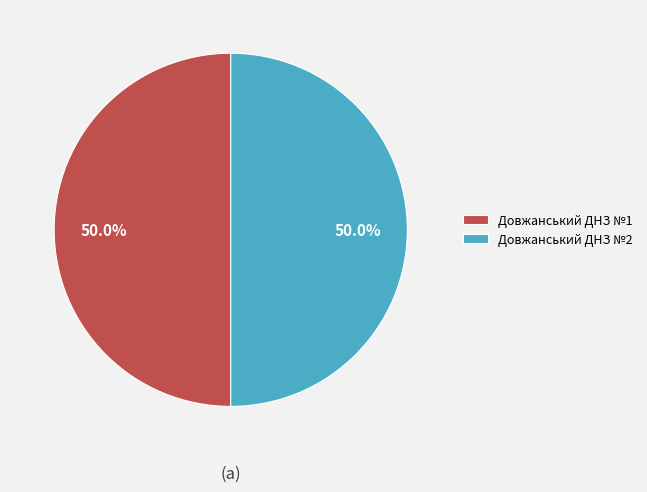

How many slices are in this pie chart?

2